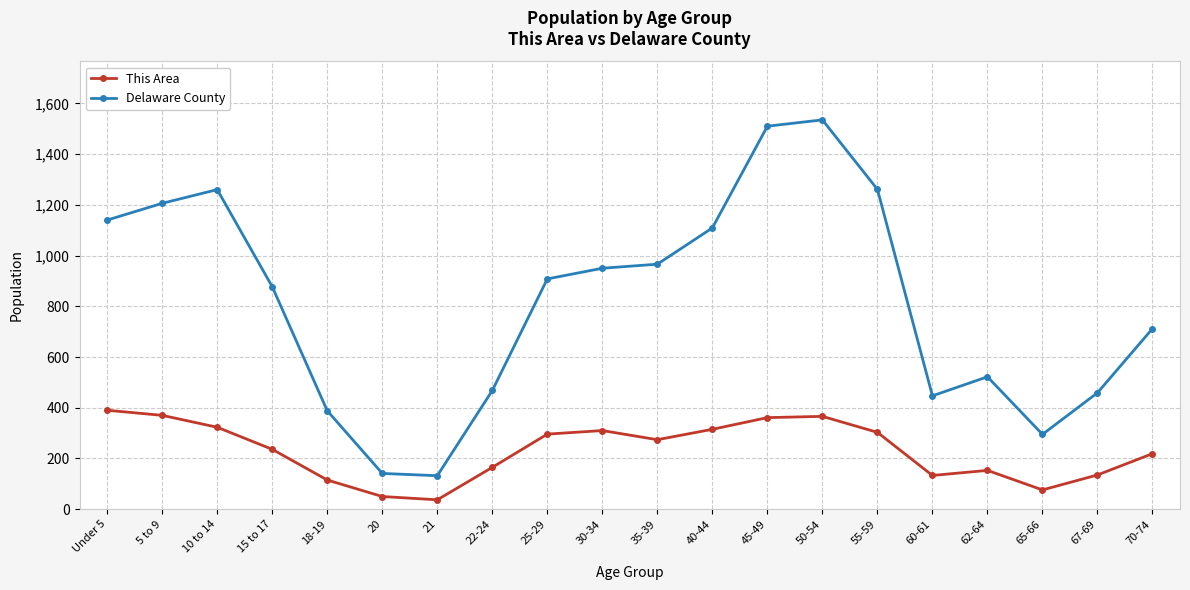

Which series has the largest range (max minus min)?

Delaware County